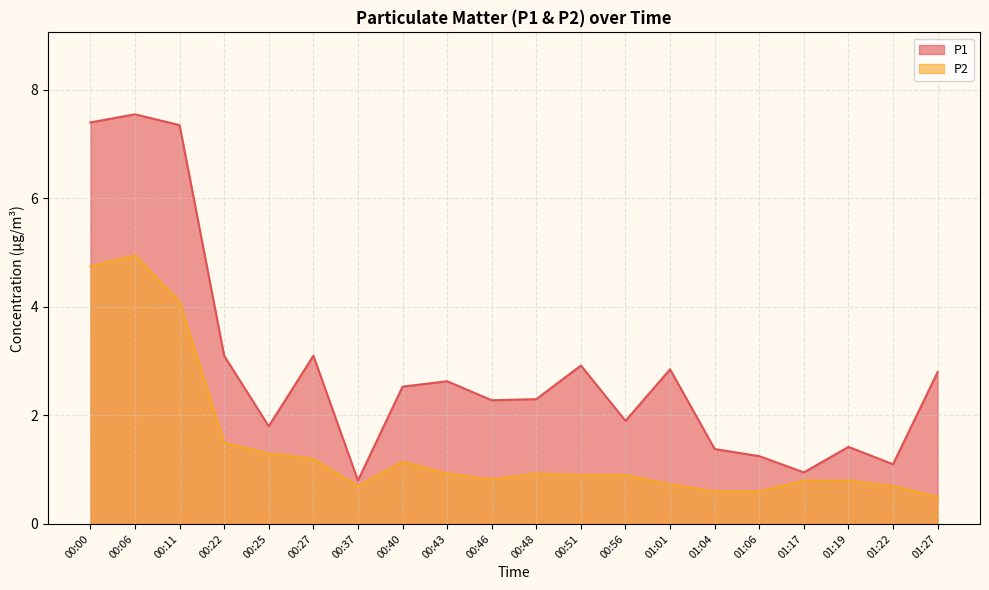

What are all the series names shown in the legend?

P1, P2